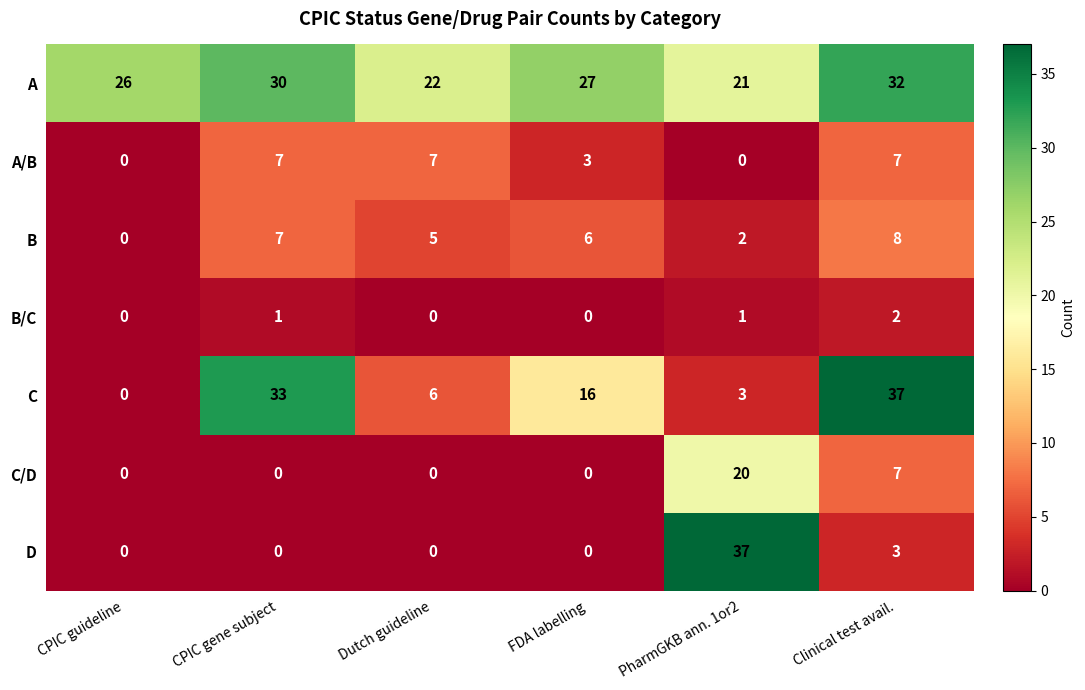

Between FDA labelling and PharmGKB ann. 1or2, which series saw the biggest shift?

D